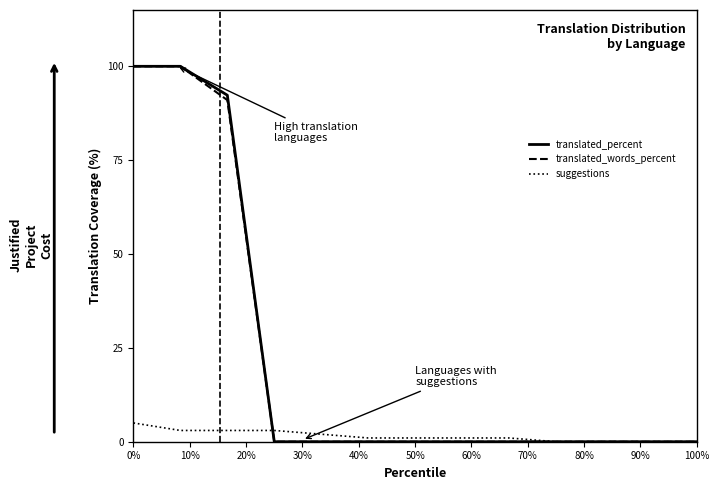

How many categories are shown in the chart?

13